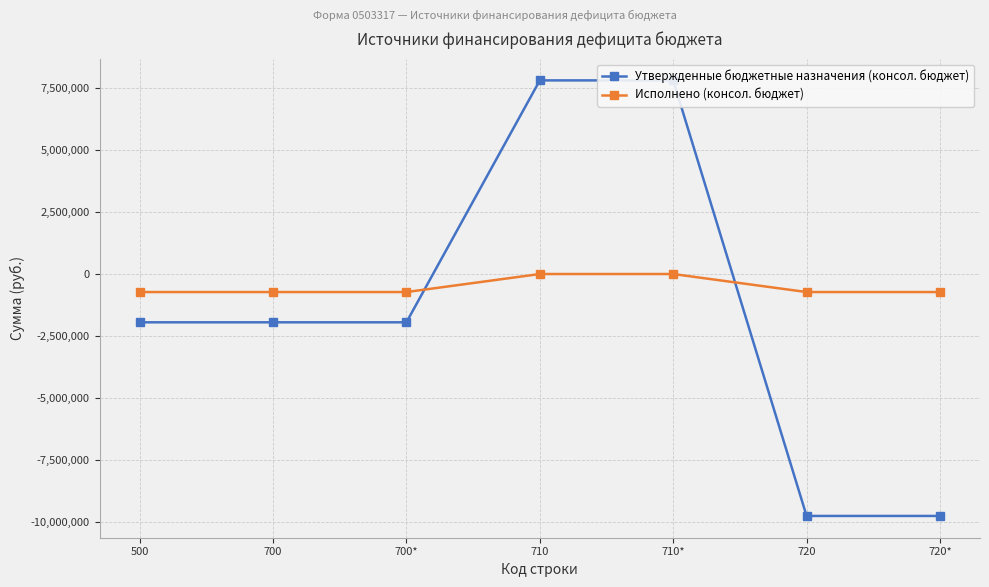

After their last crossing, which series has the higher values: Исполнено (консол. бюджет) or Утвержденные бюджетные назначения (консол. бюджет)?

Исполнено (консол. бюджет)